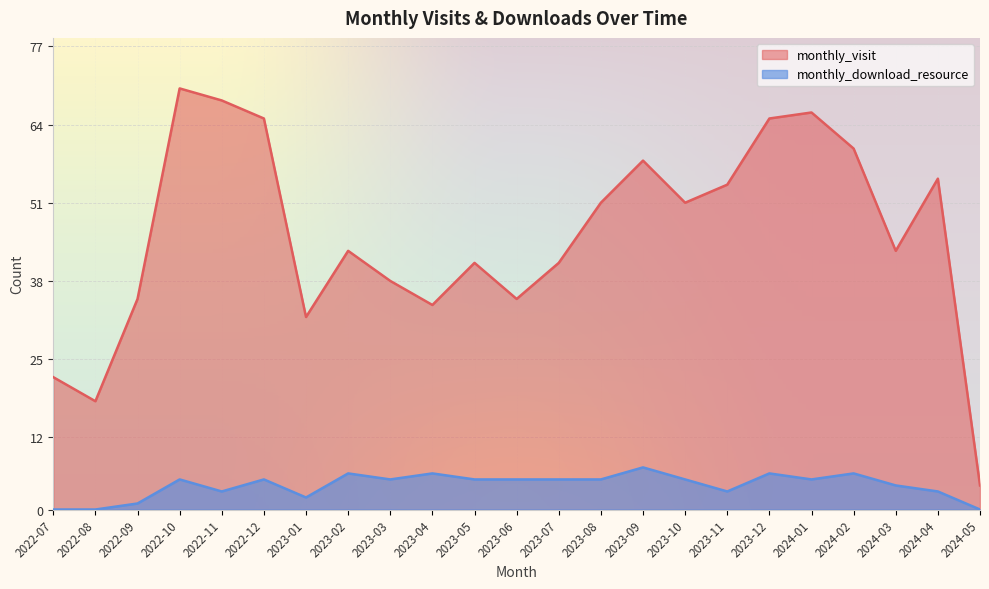

What is the label of the 7th point from the right?

2023-11